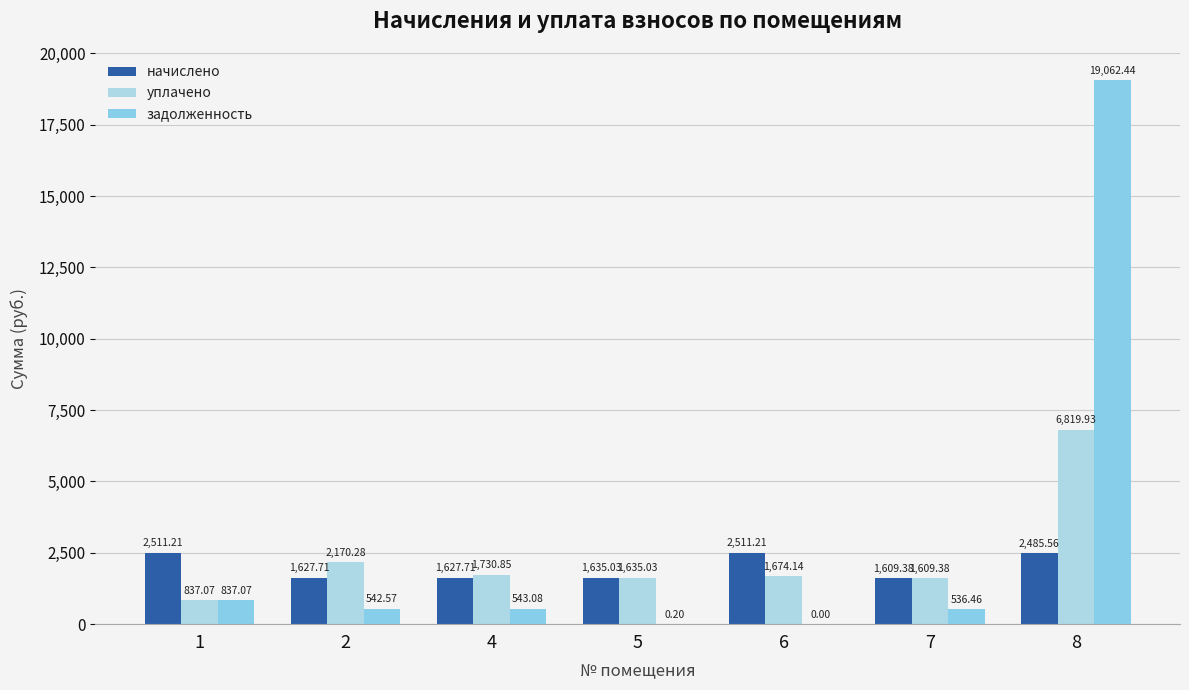

What is the total value across all series at 4?

3901.6